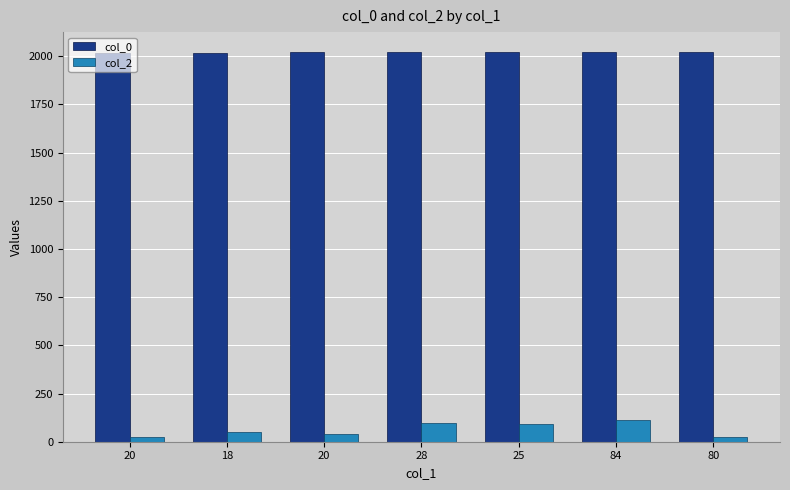

What are all the series names shown in the legend?

col_0, col_2